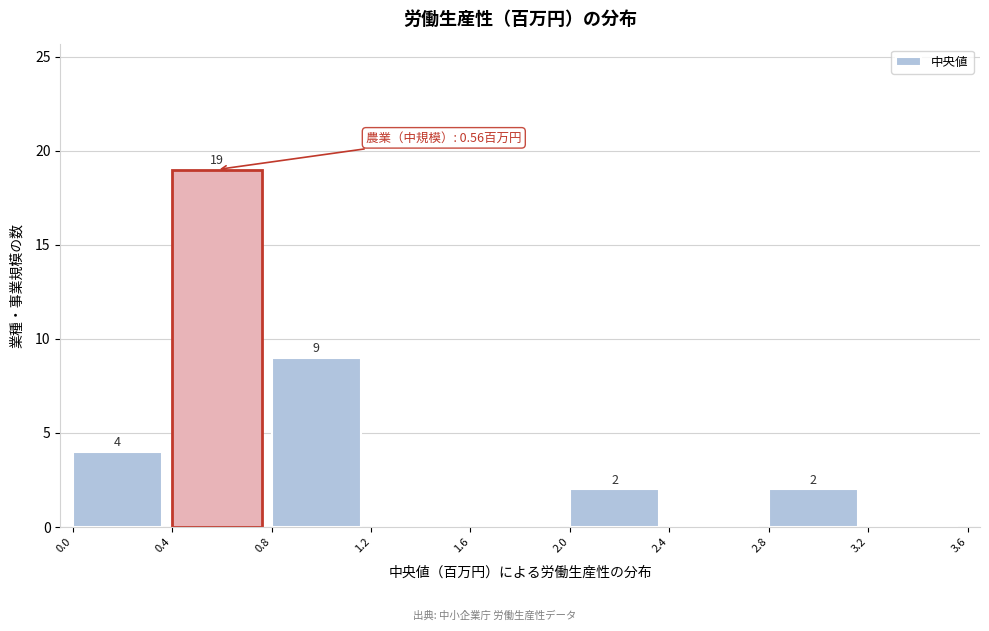

Which range on the x-axis has the tallest bar?

0.4 to 0.8